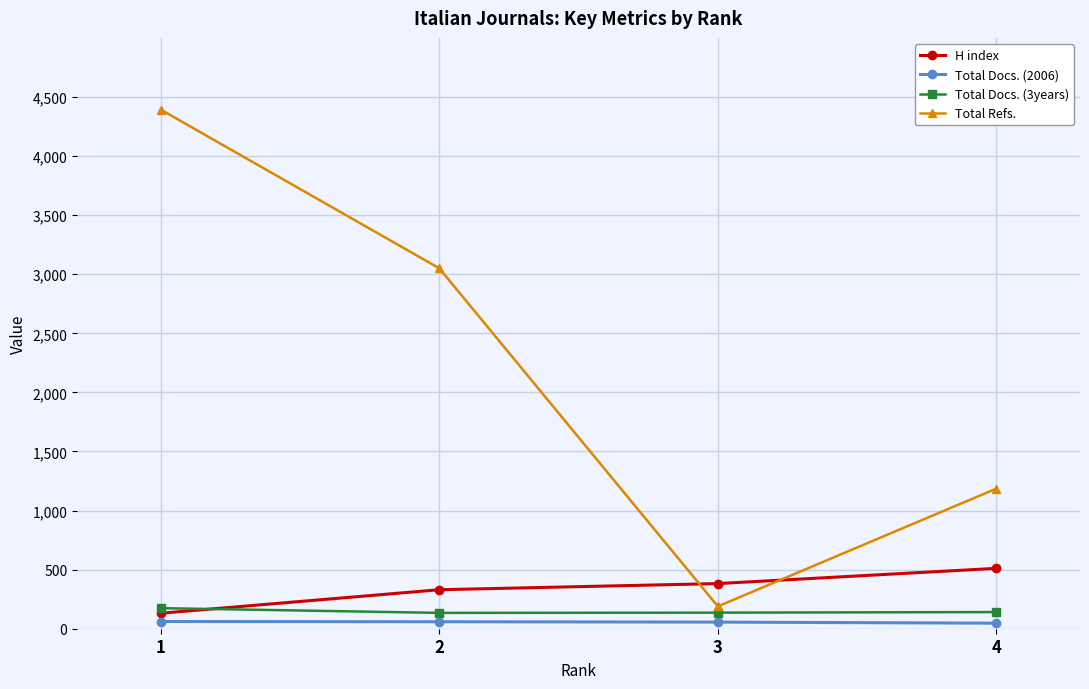

Does the chart display data point markers on the line(s)?

Yes